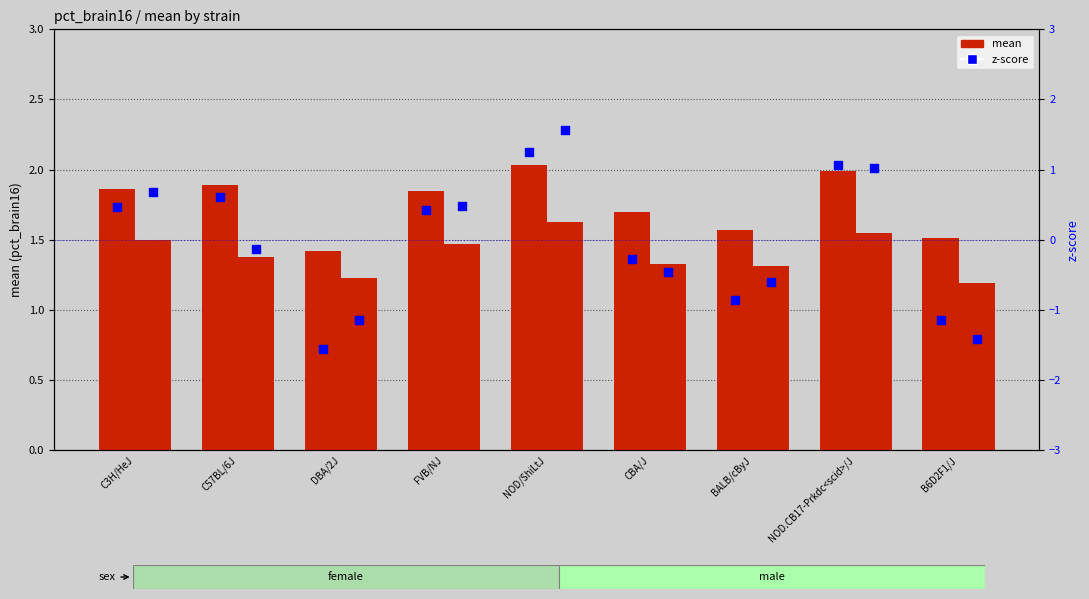

What is the total value across all series at C57BL/6J?

3.8